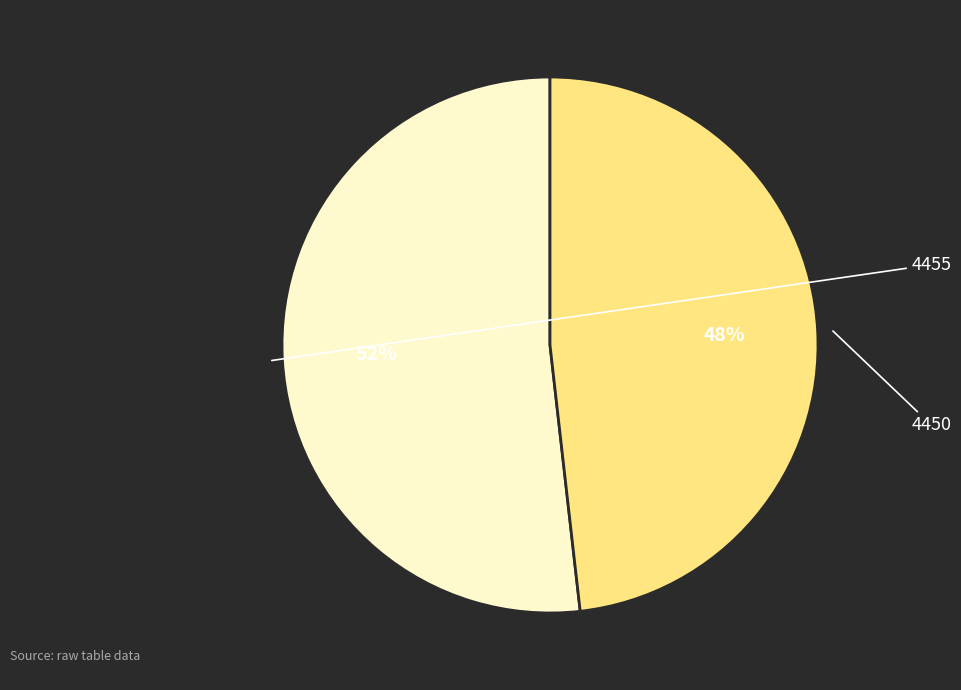

Which slice represents more than half of the pie?

4455